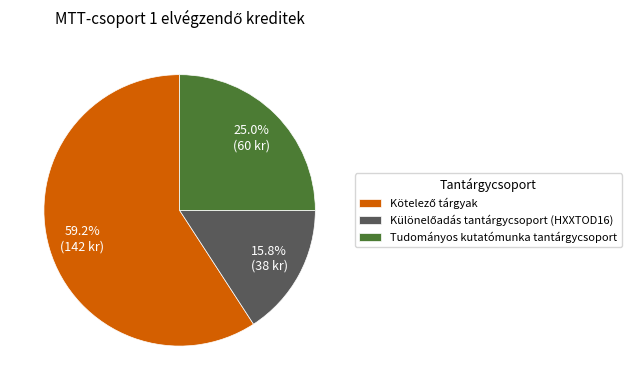

Is there a majority slice in this chart?

Yes